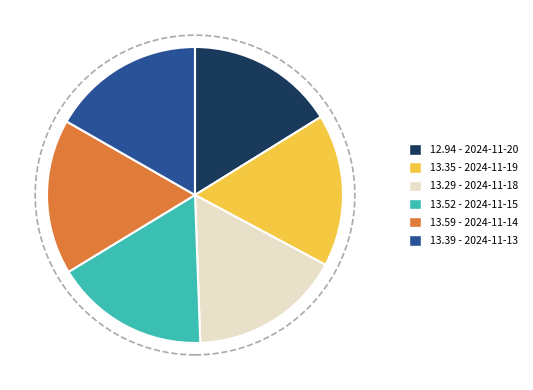

Is there any slice that represents more than half of the pie?

No